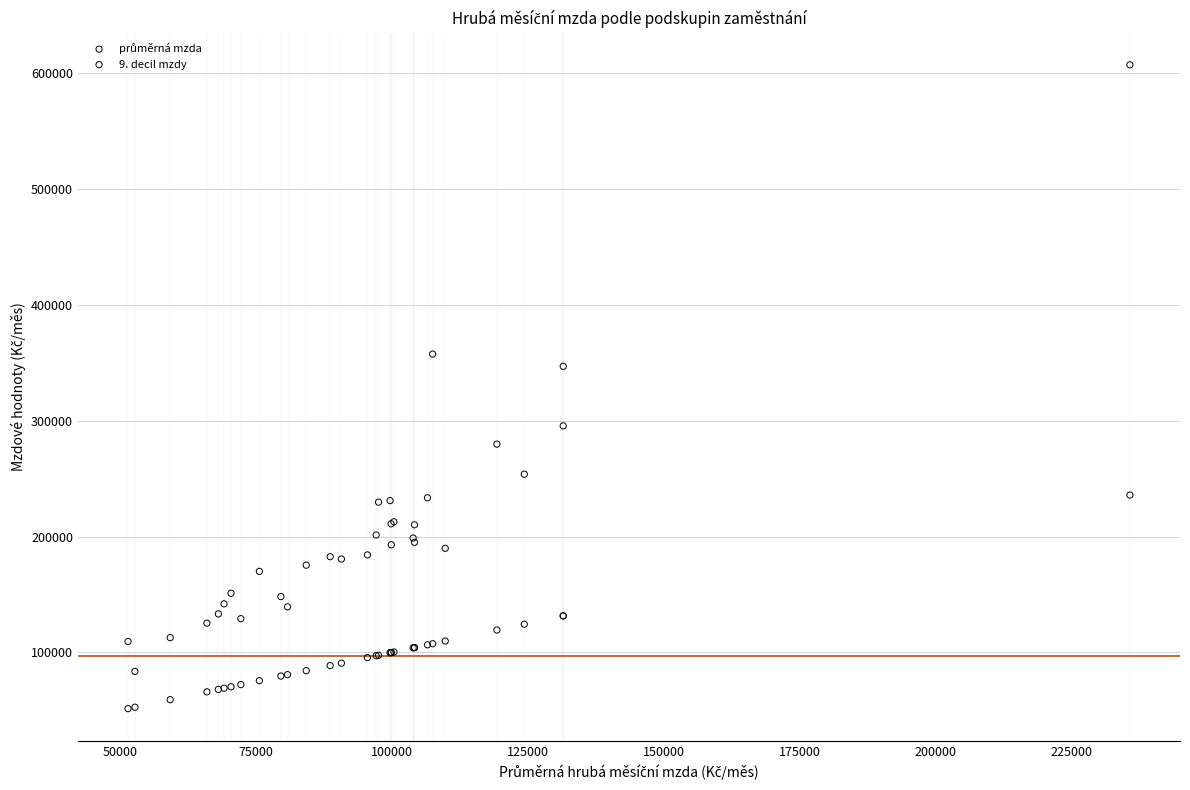

Across all series, what Y value is closest to 329285?

346923.1